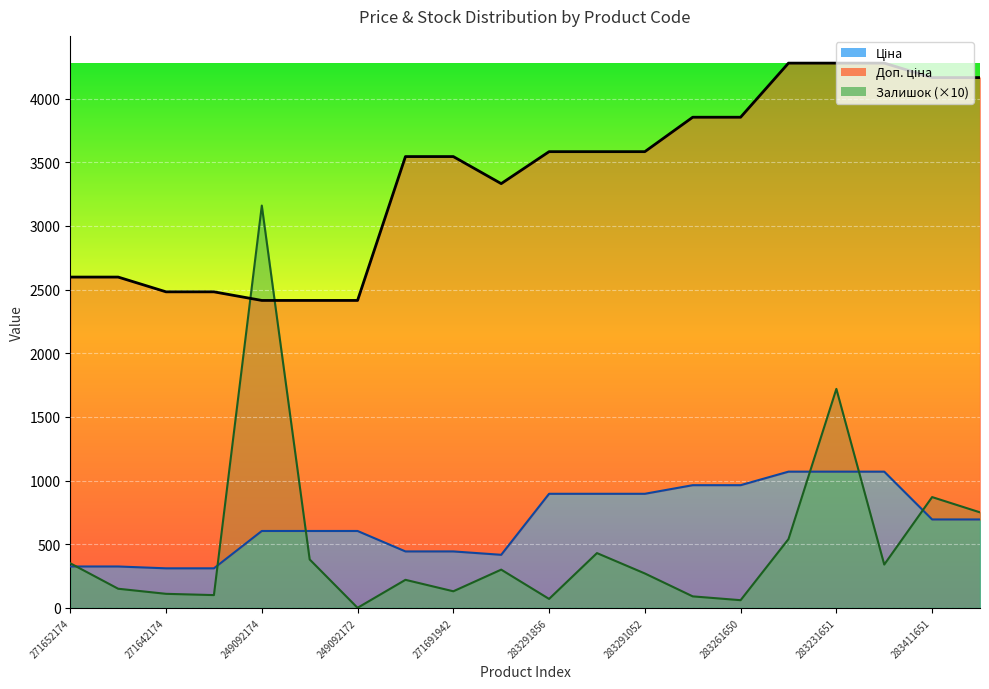

At which label does Ціна first exceed 694?

283291856